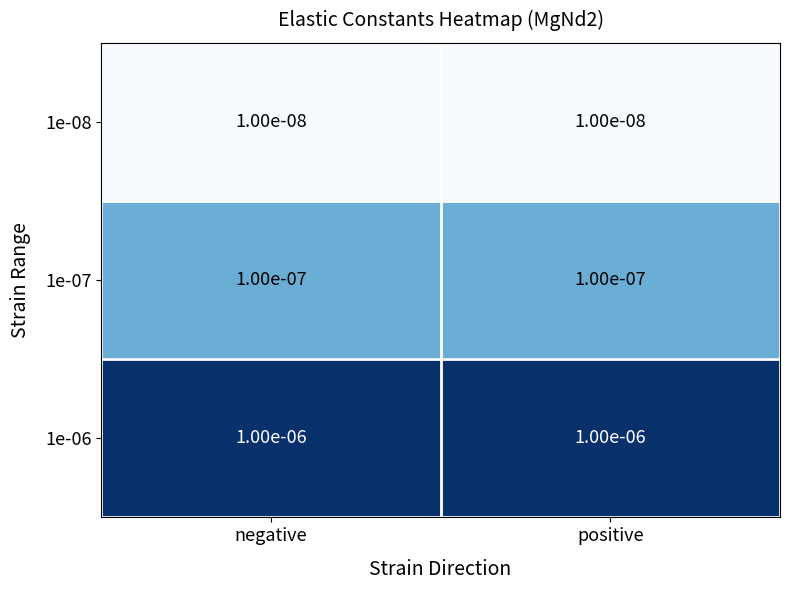

Is the value of 1e-08 at negative greater than the value of 1e-07 at positive?

No